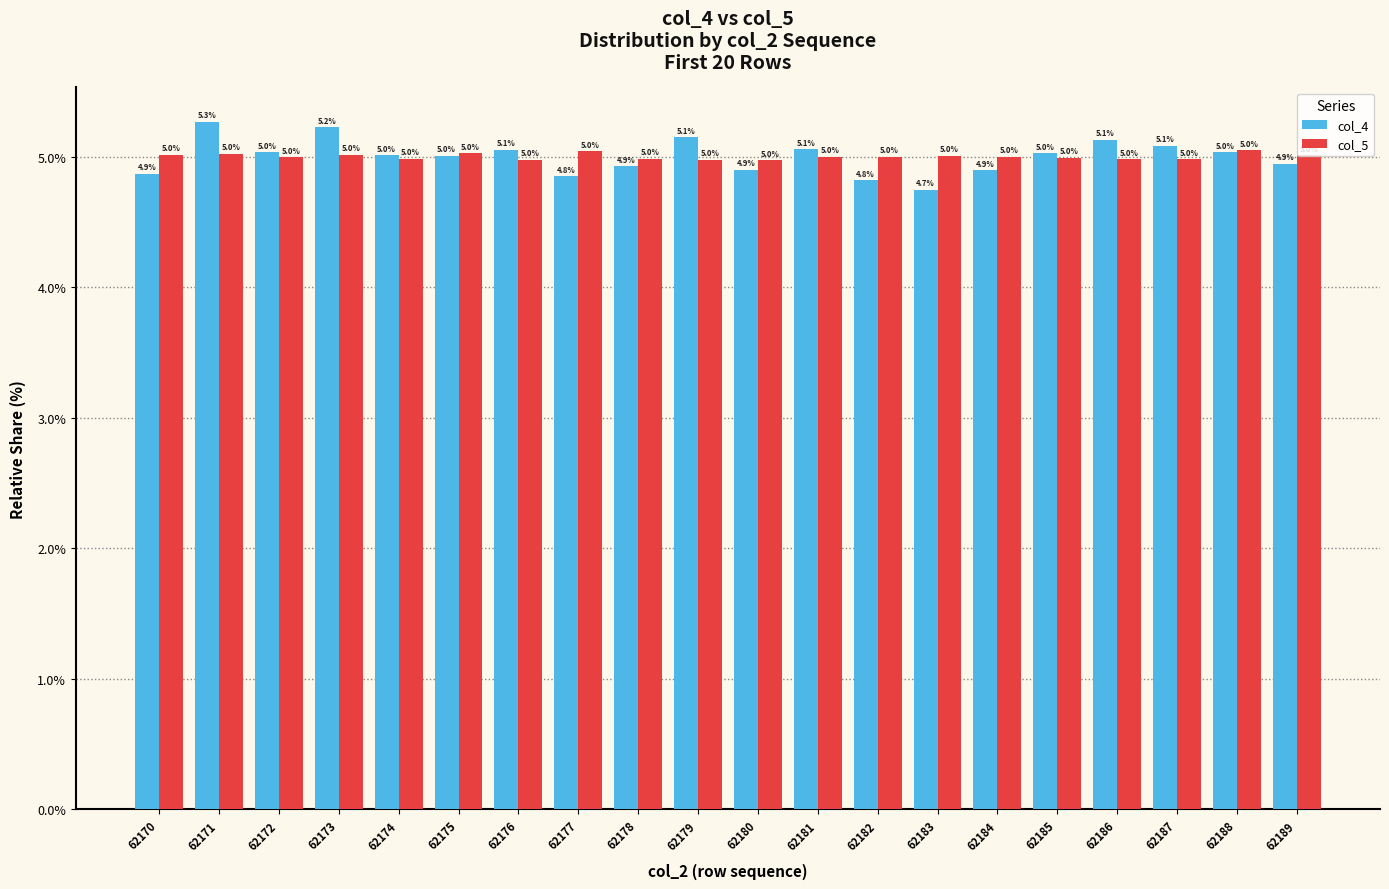

The value of col_4 at 62178 is 4.9. True or false?

True